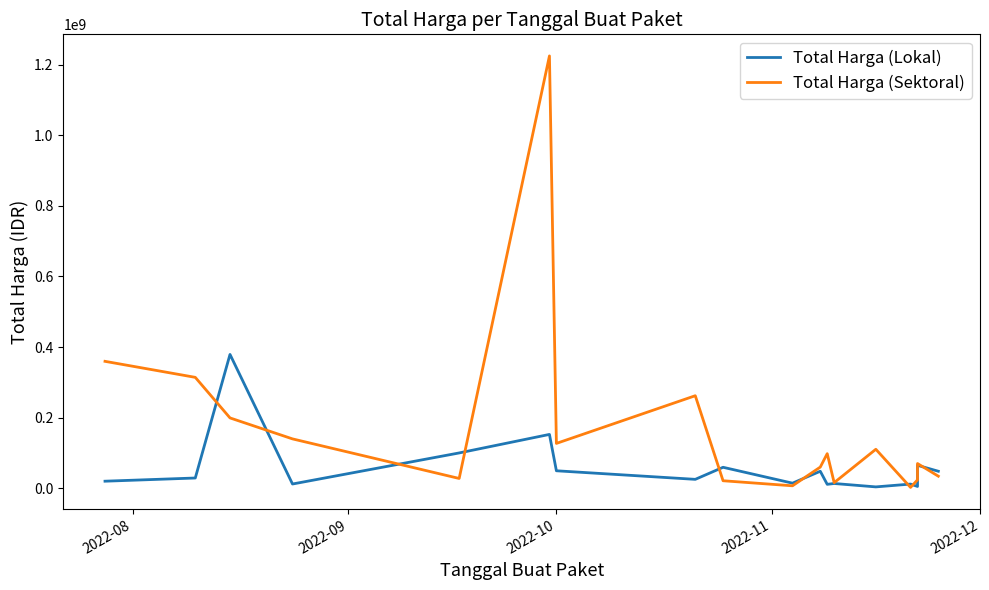

How many interior local valleys does the Total Harga (Lokal) series have?

6